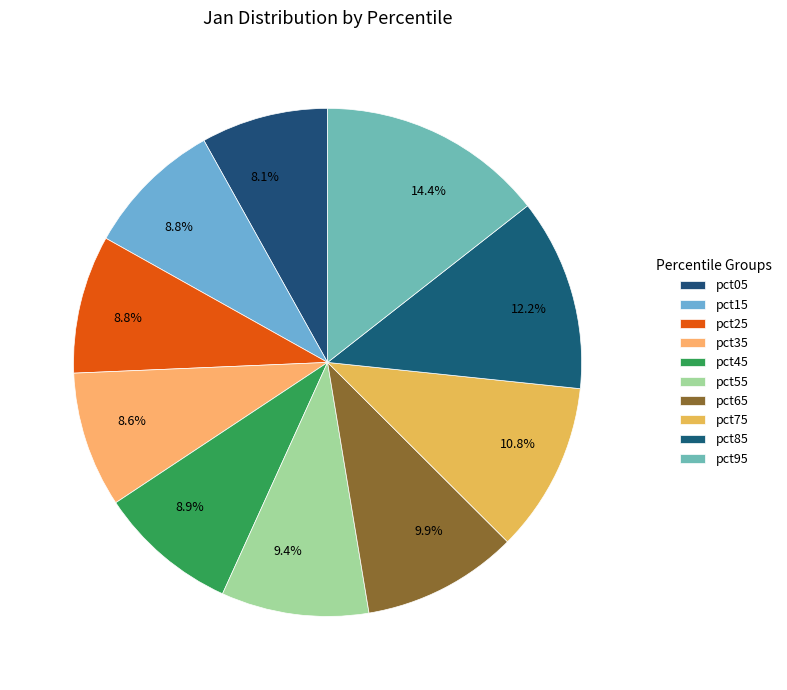

Is there a majority slice in this chart?

No